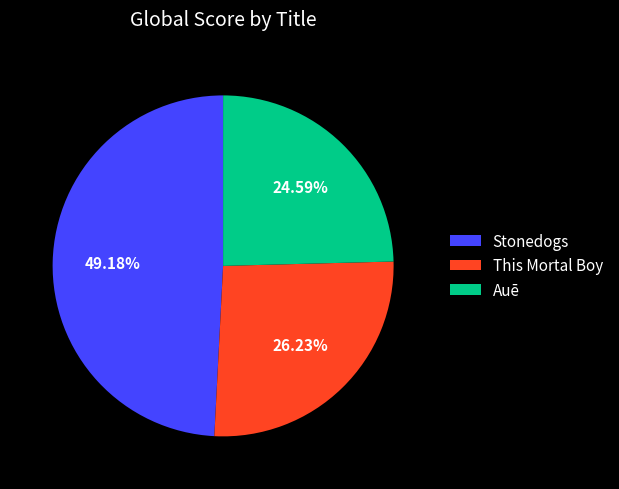

What portion of the pie excludes This Mortal Boy?

73.8%